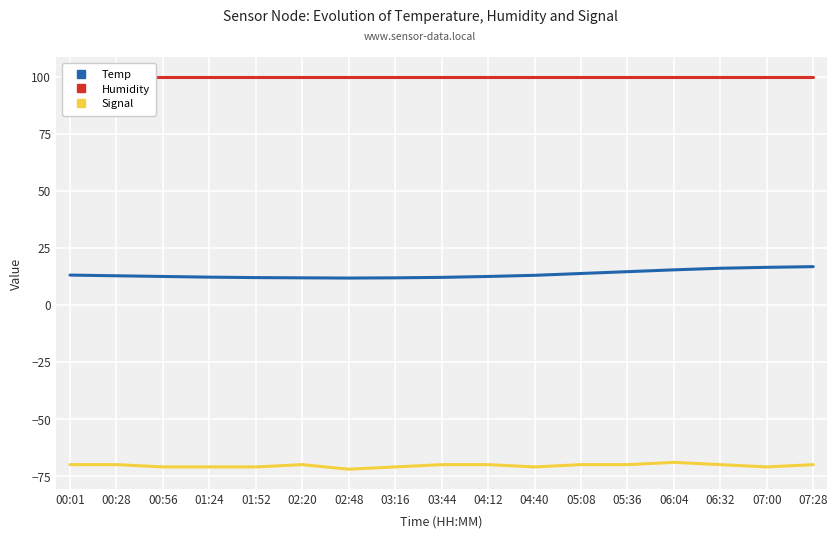

What is the difference between the maximum and minimum values in the Temp series?

5.0